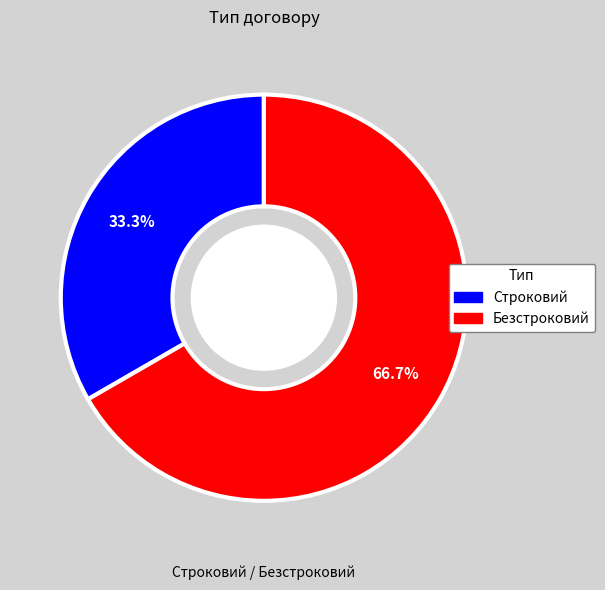

To the nearest percent, what is the combined percentage of Безстроковий and Строковий?

100%